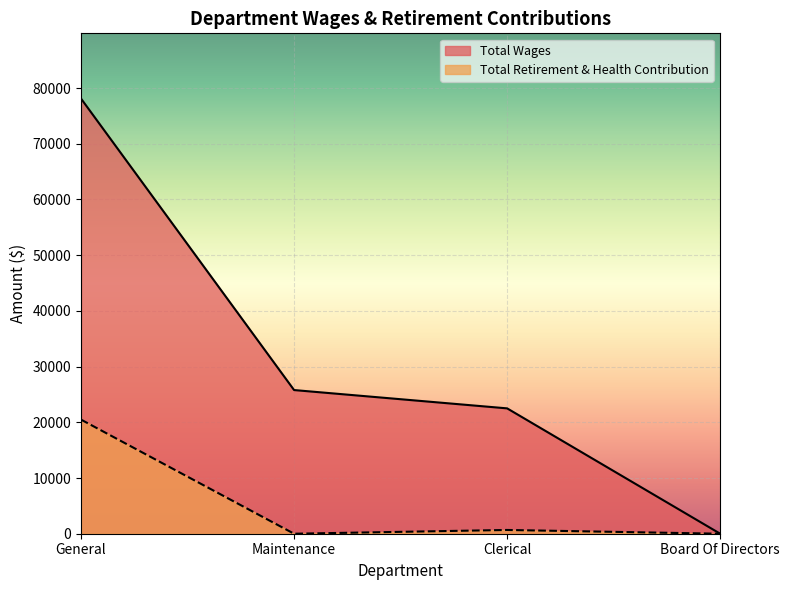

Reading left to right, extract all data points from this chart.

Total Wages: 78111	25790	22503	0
Total Retirement & Health Contribution: 20483	0	675	0